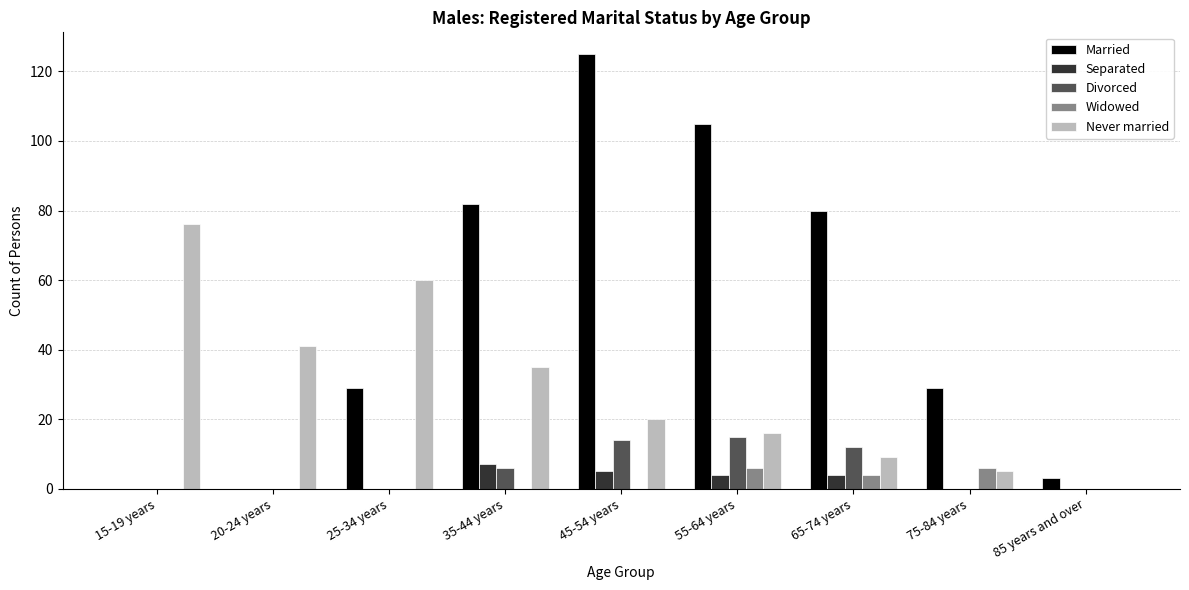

Reading left to right, extract all data points from this chart.

Married: 15-19 years=0	20-24 years=0	25-34 years=29	35-44 years=82	45-54 years=125	55-64 years=105	65-74 years=80	75-84 years=29	85 years and over=3
Separated: 15-19 years=0	20-24 years=0	25-34 years=0	35-44 years=7	45-54 years=5	55-64 years=4	65-74 years=4	75-84 years=0	85 years and over=0
Divorced: 15-19 years=0	20-24 years=0	25-34 years=0	35-44 years=6	45-54 years=14	55-64 years=15	65-74 years=12	75-84 years=0	85 years and over=0
Widowed: 15-19 years=0	20-24 years=0	25-34 years=0	35-44 years=0	45-54 years=0	55-64 years=6	65-74 years=4	75-84 years=6	85 years and over=0
Never married: 15-19 years=76	20-24 years=41	25-34 years=60	35-44 years=35	45-54 years=20	55-64 years=16	65-74 years=9	75-84 years=5	85 years and over=0